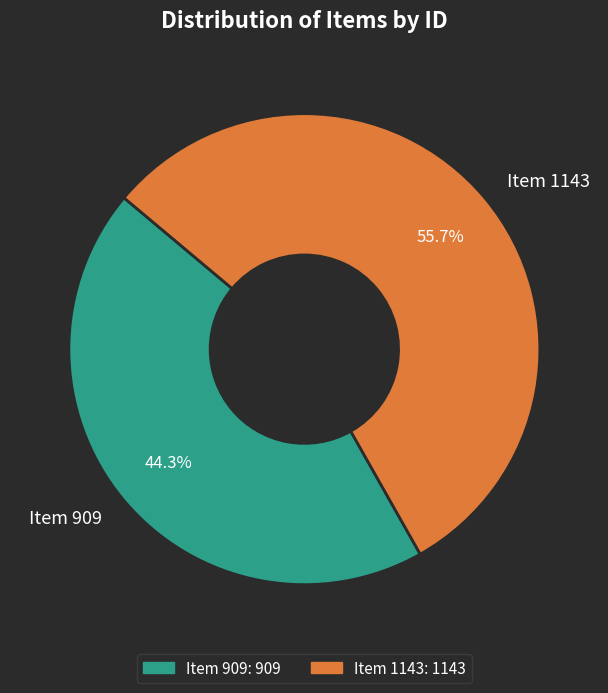

What percentage is the Item 1143 slice, to the nearest percent?

56%